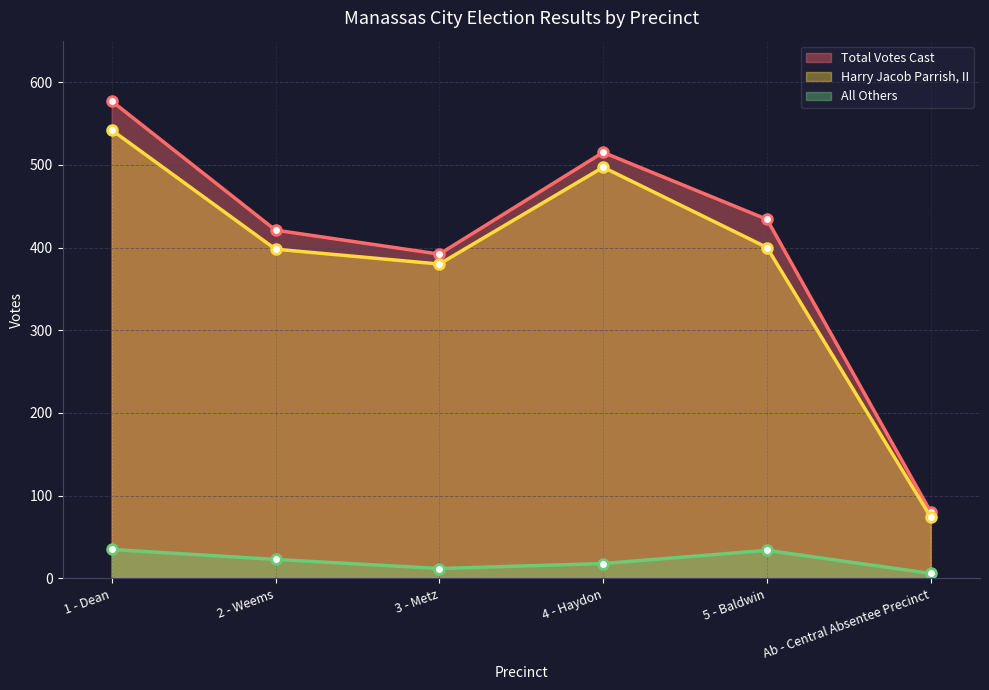

What is the label of the 5th point from the right?

2 - Weems